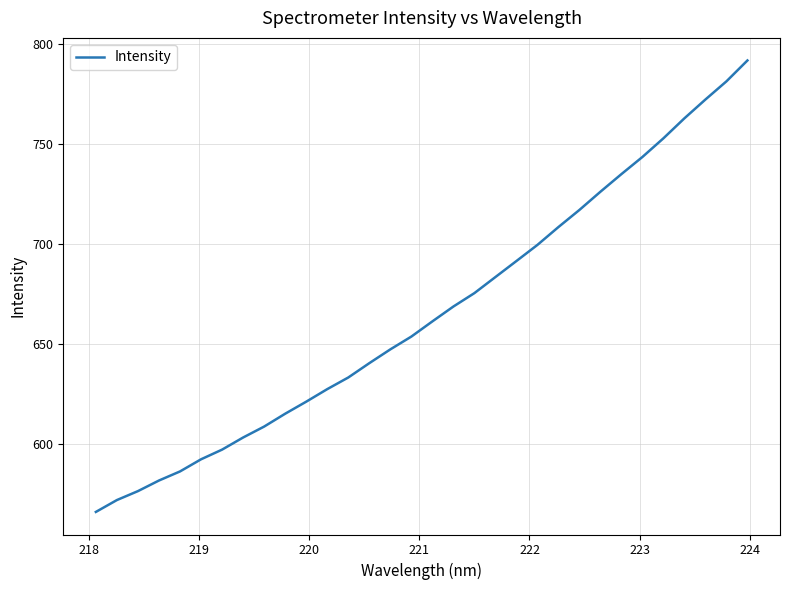

What is the difference between the maximum and minimum values?

226.2